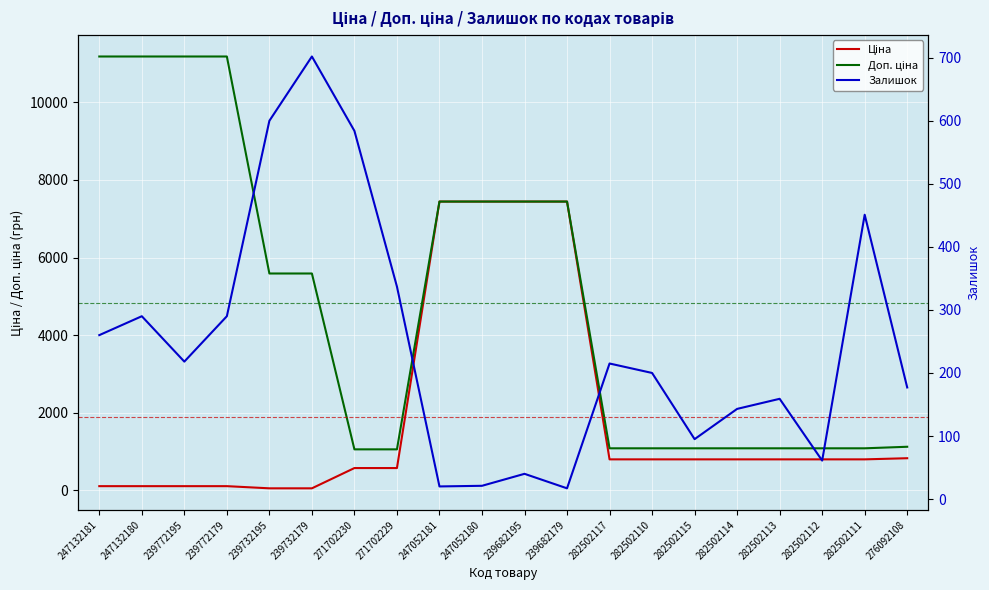

What is the label of the 8th point from the left?

271702229